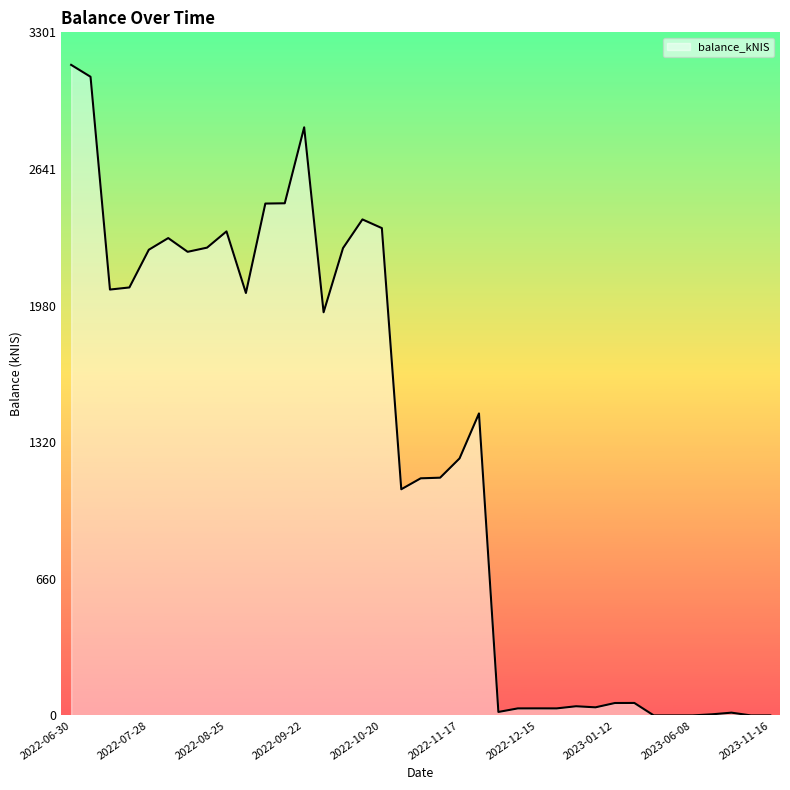

What is the difference between the maximum and minimum values?

3144.2